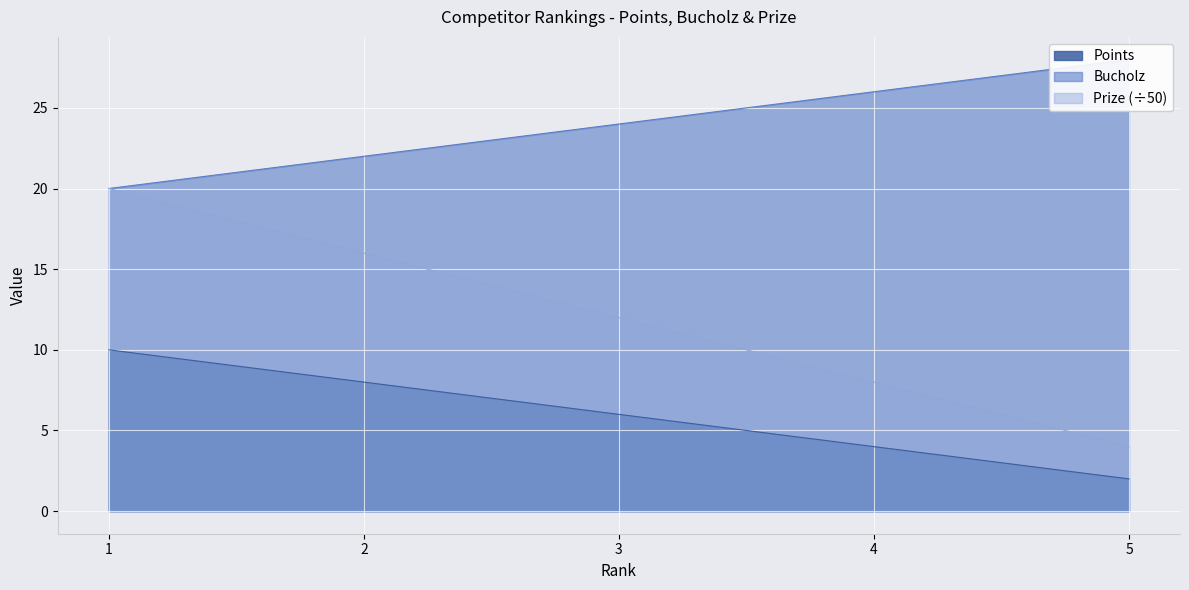

What is the sum of the Prize values at 2 and 3?

28